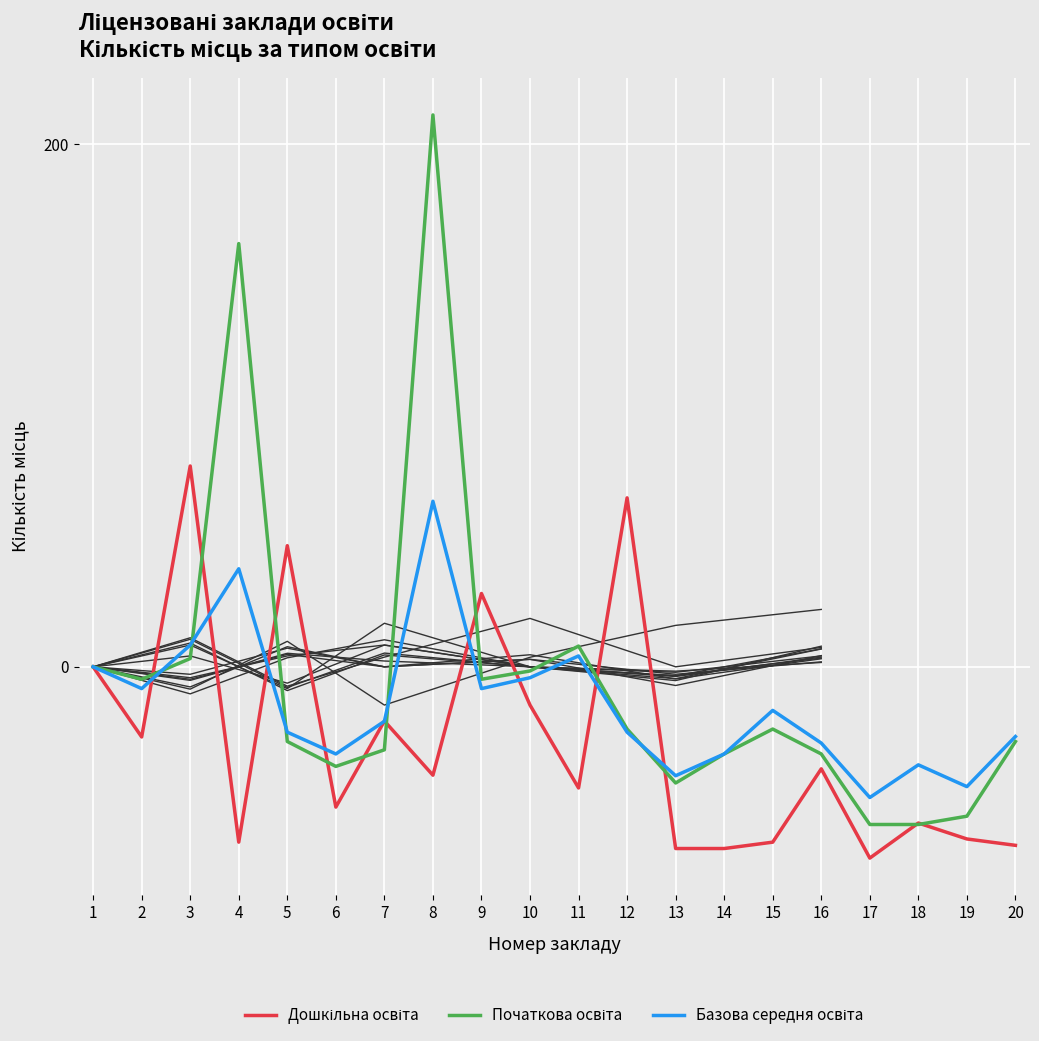

Which label corresponds to the smallest value in the chart?

17